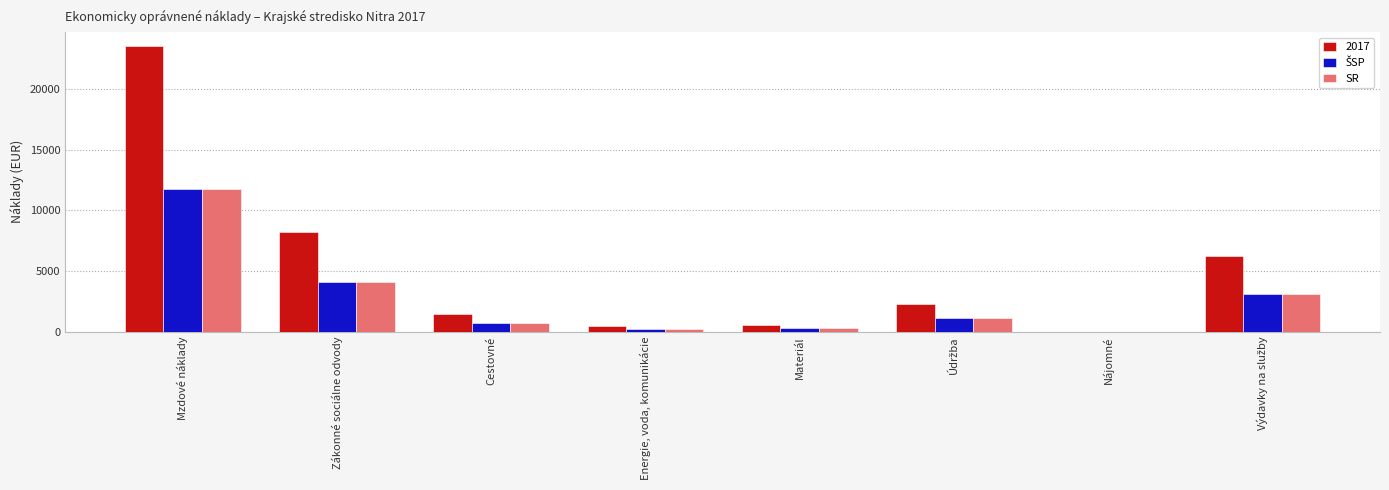

Is it true that SR equals 6265.8 at Zákonné sociálne odvody?

False